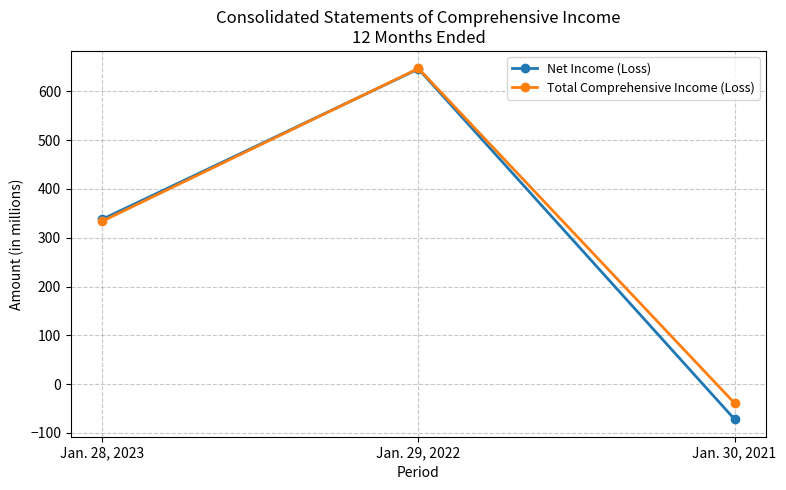

Read the Net Income (Loss) value at Jan. 30, 2021, to the nearest 100.

-100